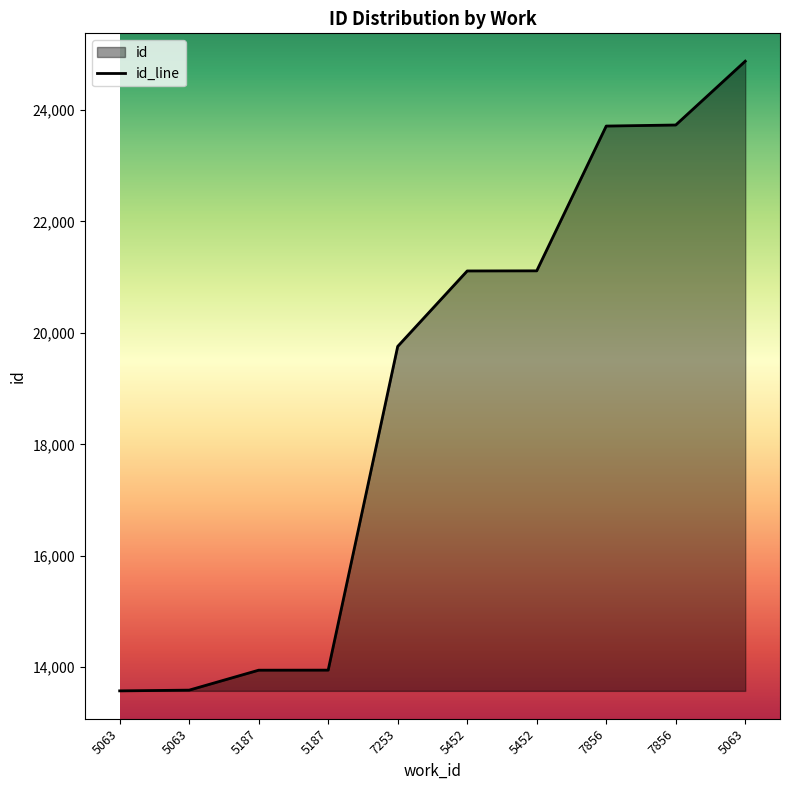

Which label corresponds to the smallest value in the chart?

5063